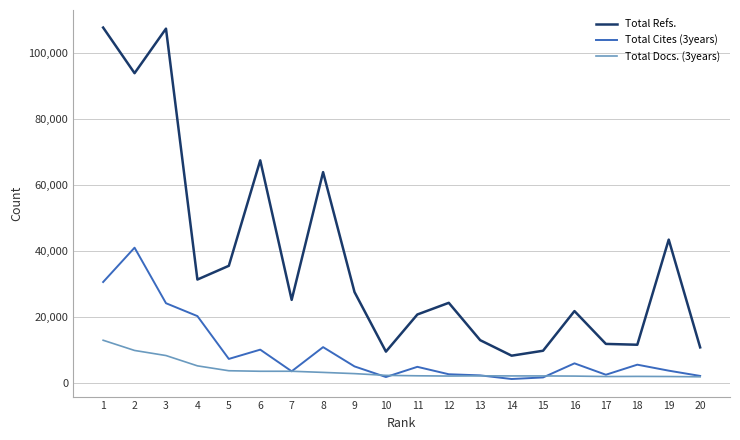

Which series has the widest spread of values?

Total Refs.